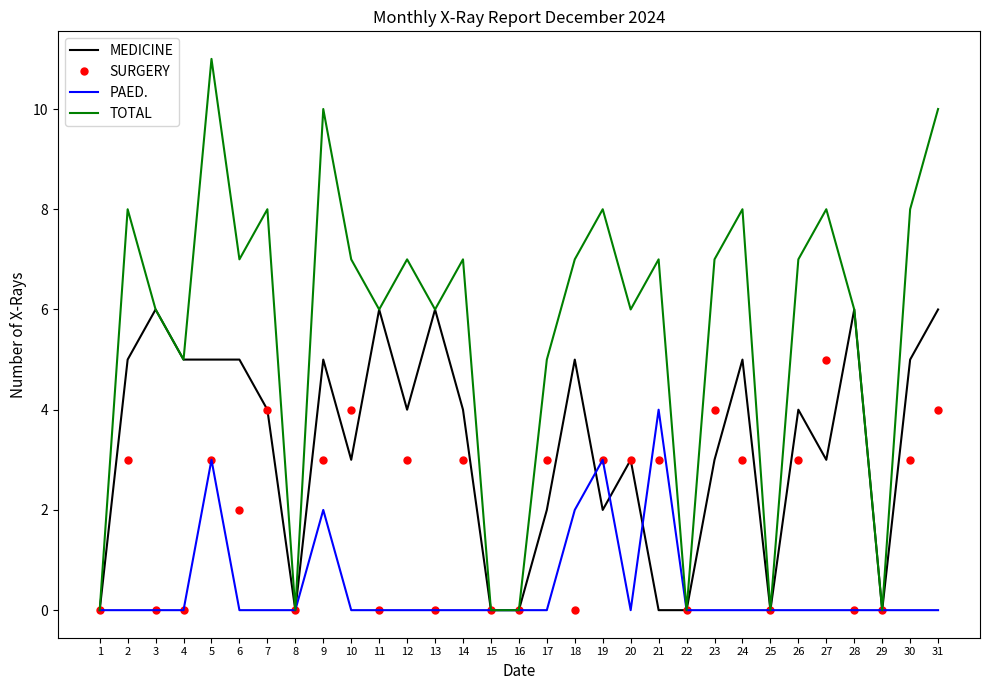

Rank the series by their maximum value, from highest to lowest.

TOTAL, MEDICINE, SURGERY, PAED.